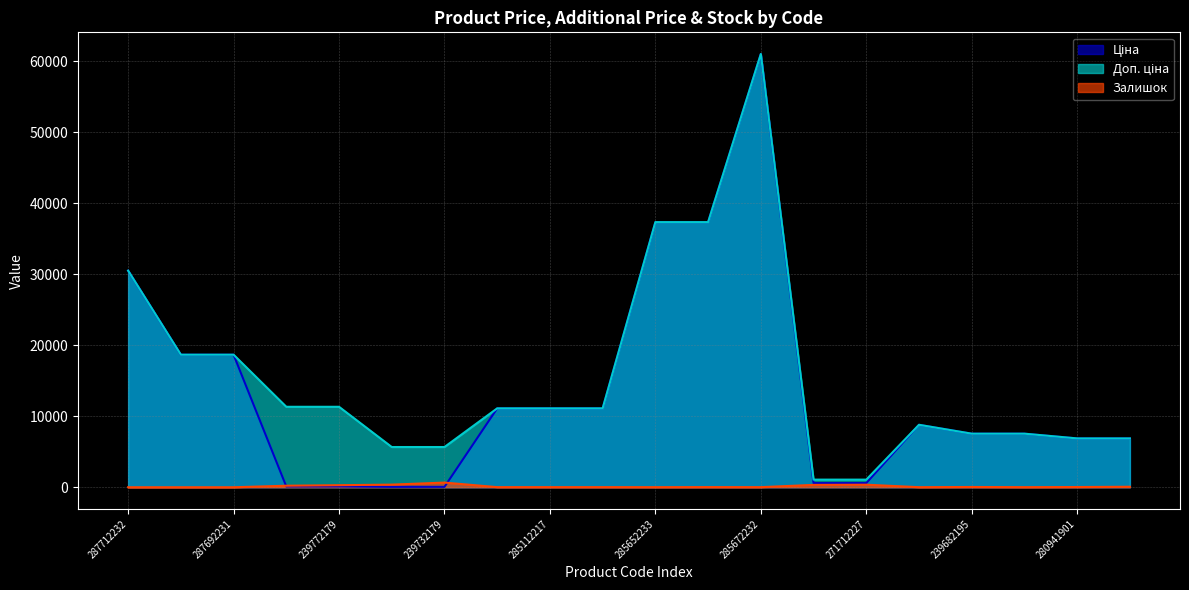

In Залишок, how many points are higher than both neighbors (excluding endpoints)?

4